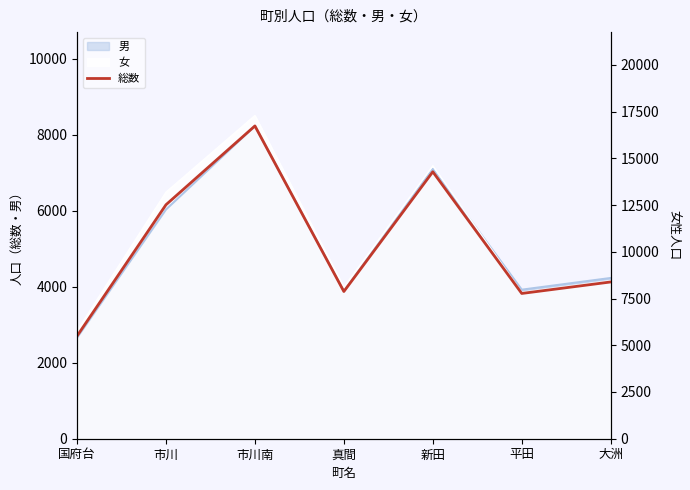

Does the chart have visible grid lines?

No